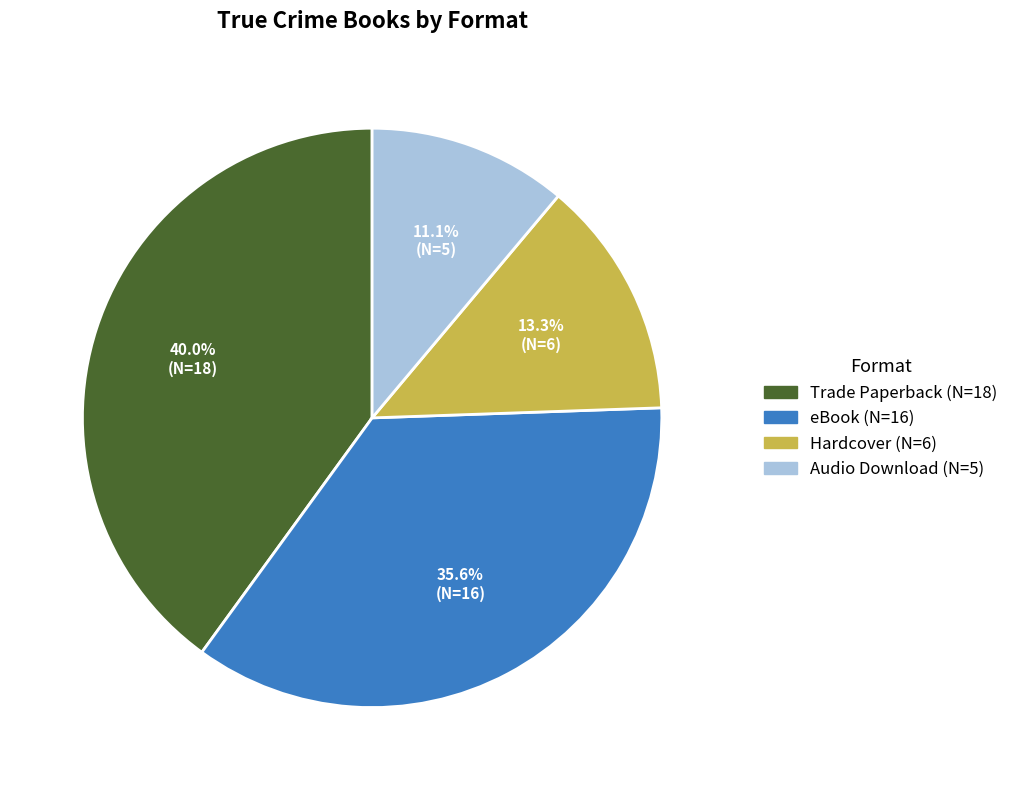

Approximately how many times larger is the value at eBook compared to Trade Paperback?

0.9